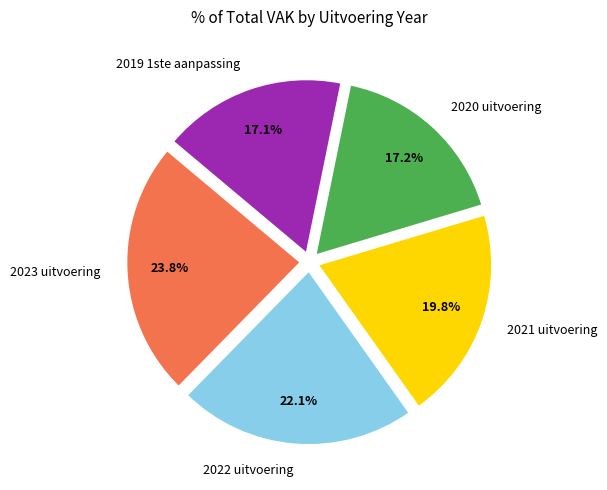

Count the number of slices in the pie.

5